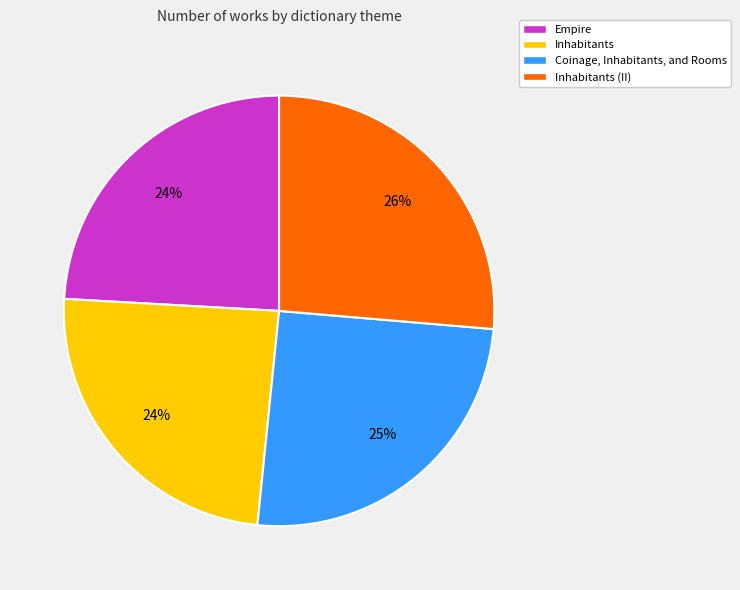

To the nearest percent, what is the average slice percentage?

25%